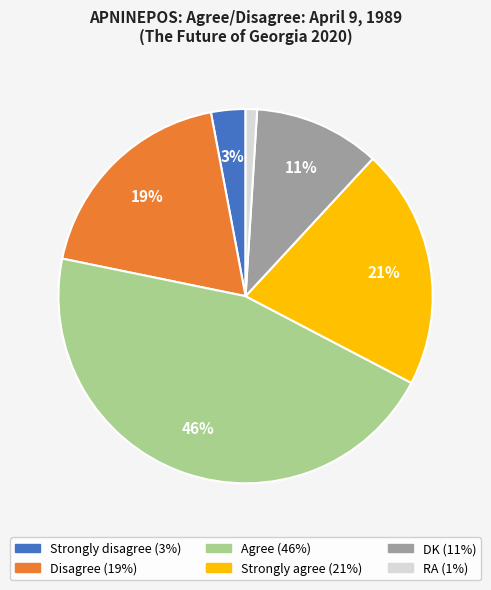

To the nearest percent, what percentage of the pie is Strongly agree?

21%